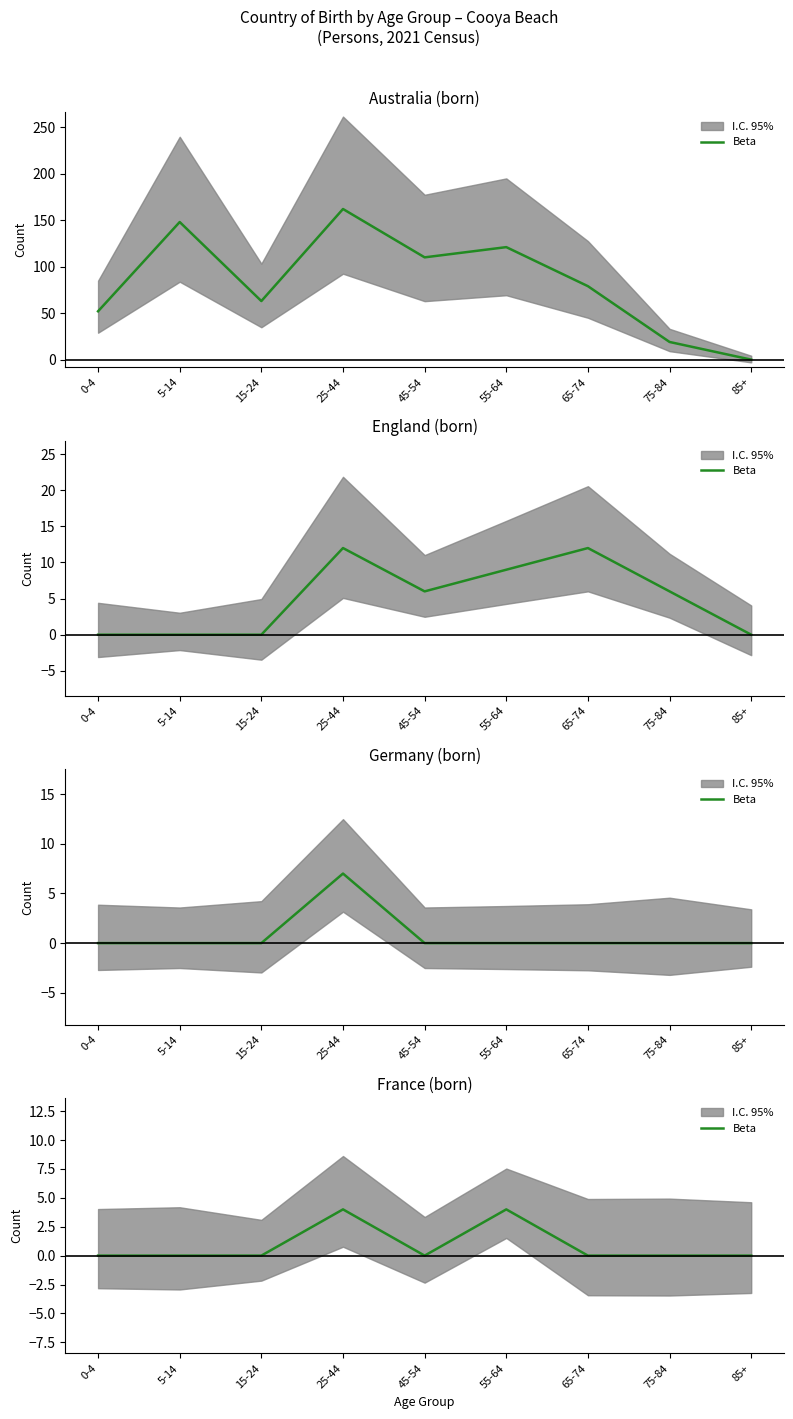

Reading left to right, extract all data points from this chart.

0-4=0	5-14=0	15-24=0	25-44=4	45-54=0	55-64=4	65-74=0	75-84=0	85+=0